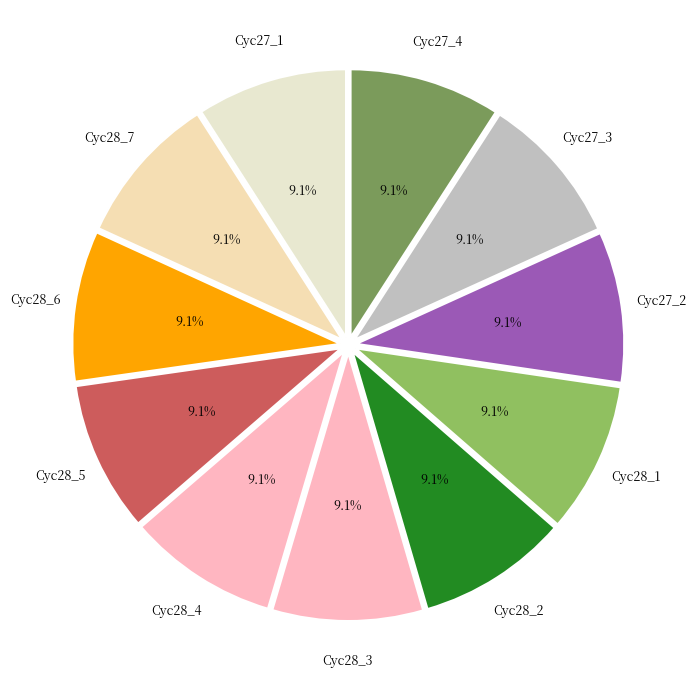

How much of the chart is everything except Cyc28_6?

90.9%